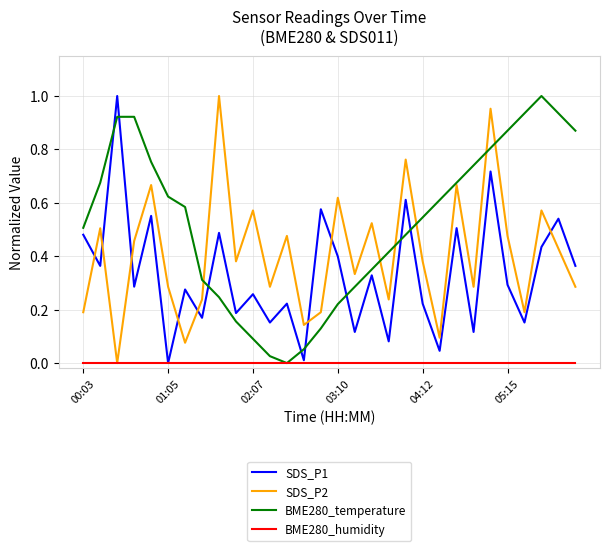

Which series ends up on top after the final intersection of SDS_P1 and BME280_temperature?

BME280_temperature